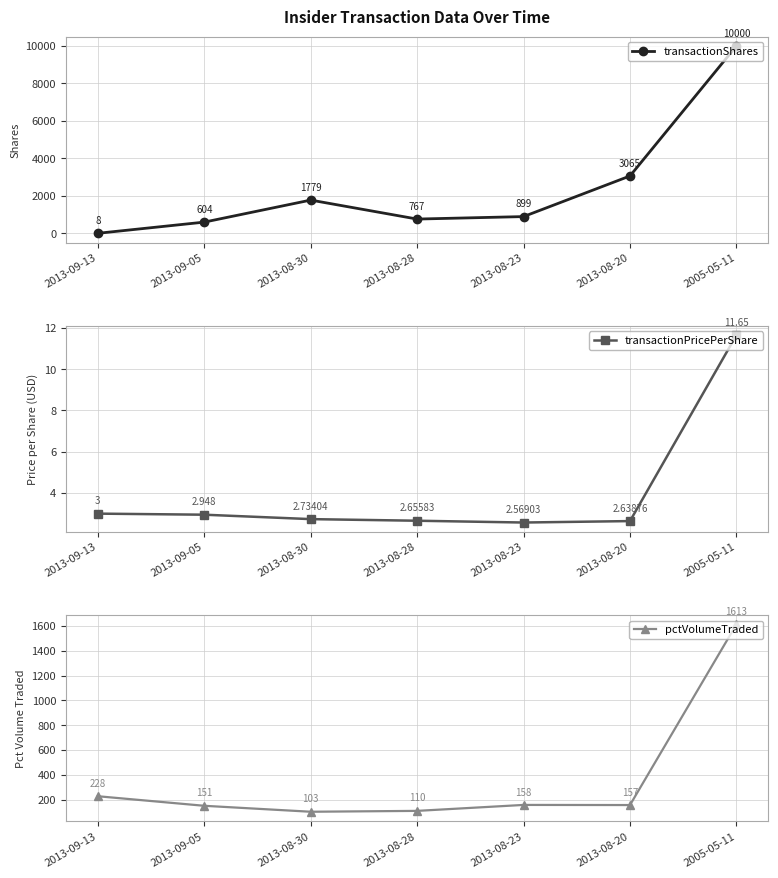

True or false: transactionPricePerShare and pctVolumeTraded intersect in this chart.

False